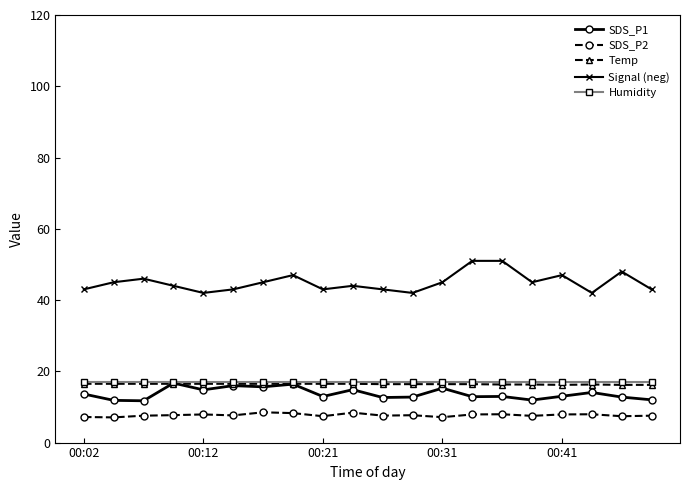

True or false: Humidity and Signal (neg) cross at least once.

False